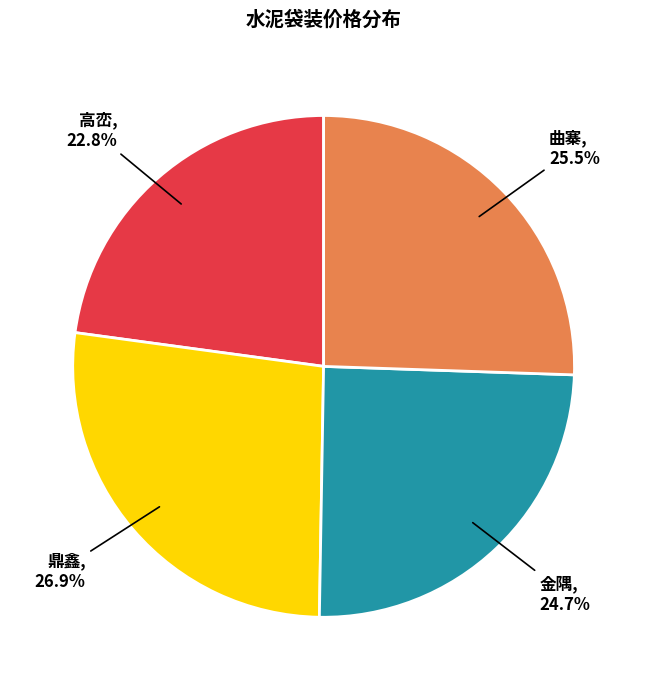

What percentage is the 金隅 slice, to the nearest percent?

25%